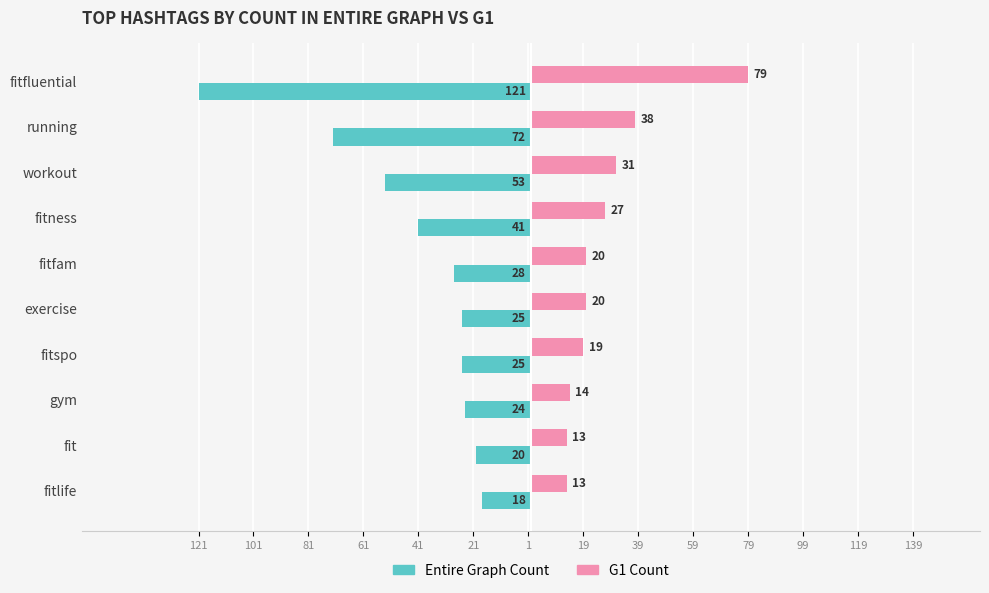

What are all the series names shown in the legend?

Entire Graph Count, G1 Count